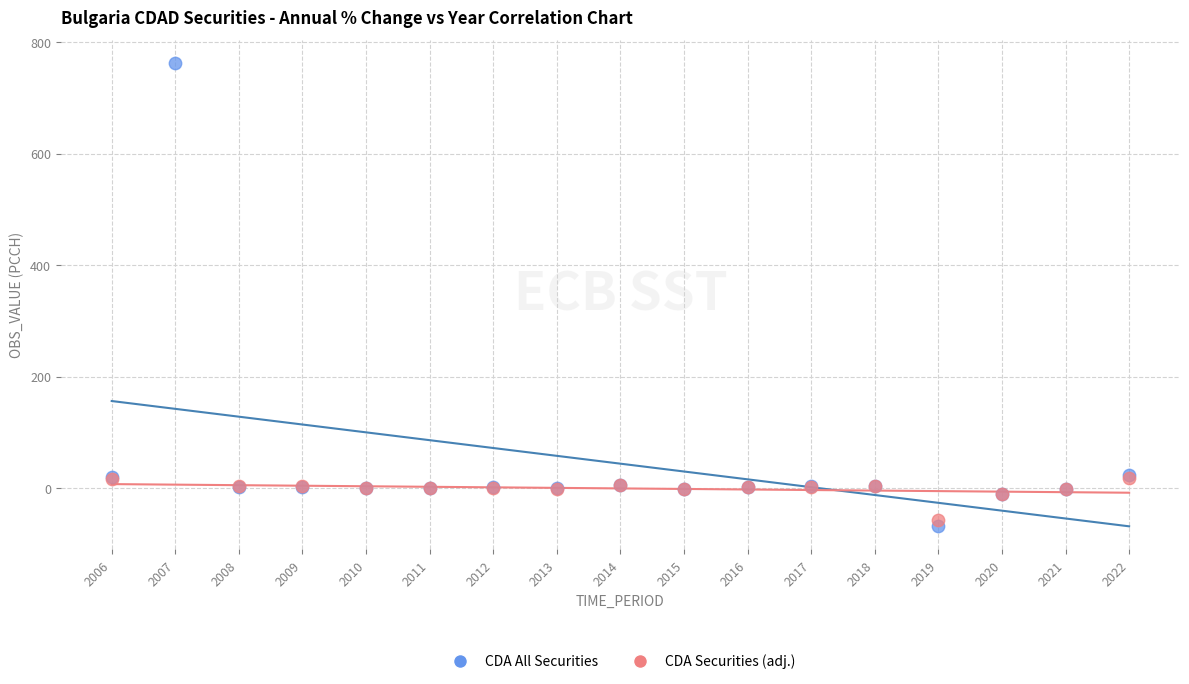

Which series has the largest Y range (max minus min)?

CDA All Securities